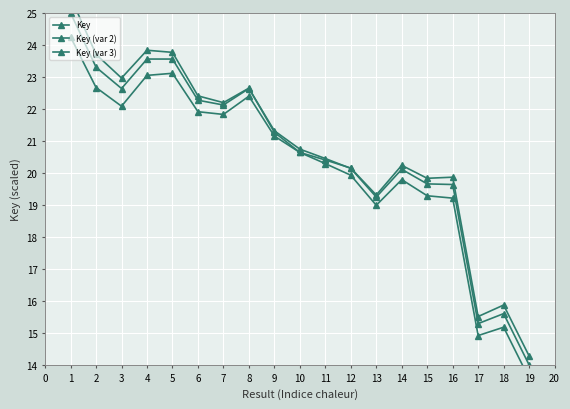

Reading left to right, list all the values displayed in this chart.

Key: 25.0	23.3	22.6	23.6	23.6	22.3	22.1	22.6	21.3	20.7	20.5	20.1	19.2	20.1	19.7	19.6	15.3	15.6	14.0
Key (var 2): 24.2	22.7	22.1	23.1	23.1	21.9	21.8	22.4	21.2	20.6	20.4	20.2	19.3	20.2	19.8	19.9	15.5	15.9	14.3
Key (var 3): 25.5	23.7	23.0	23.8	23.8	22.4	22.2	22.7	21.3	20.6	20.3	19.9	19.0	19.8	19.3	19.2	14.9	15.2	13.6